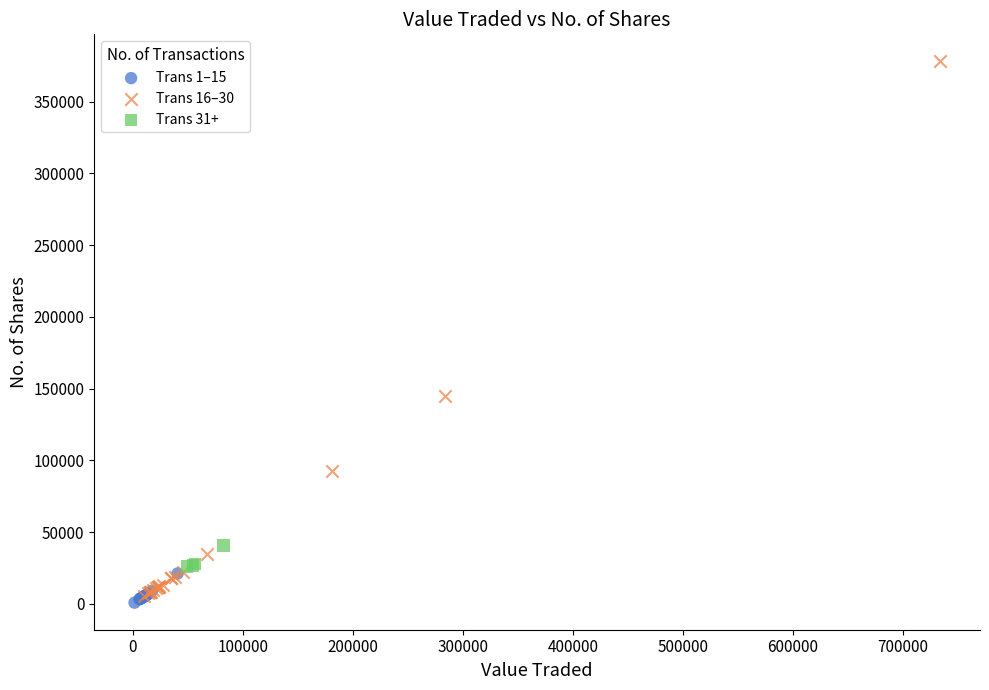

Which series contains the highest Y value?

Trans 16–30